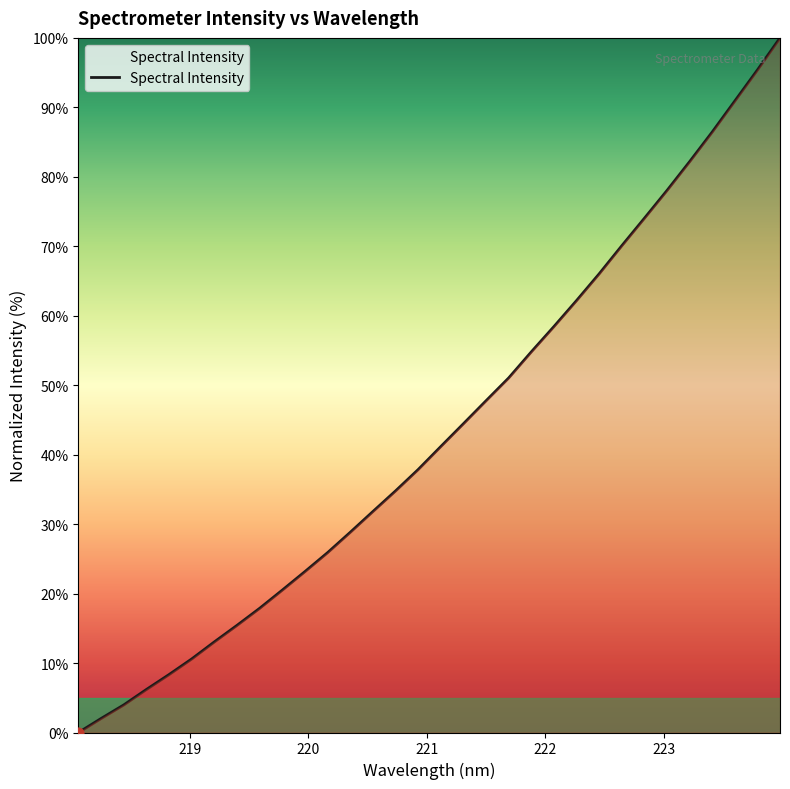

What is the greatest value displayed?

100.0